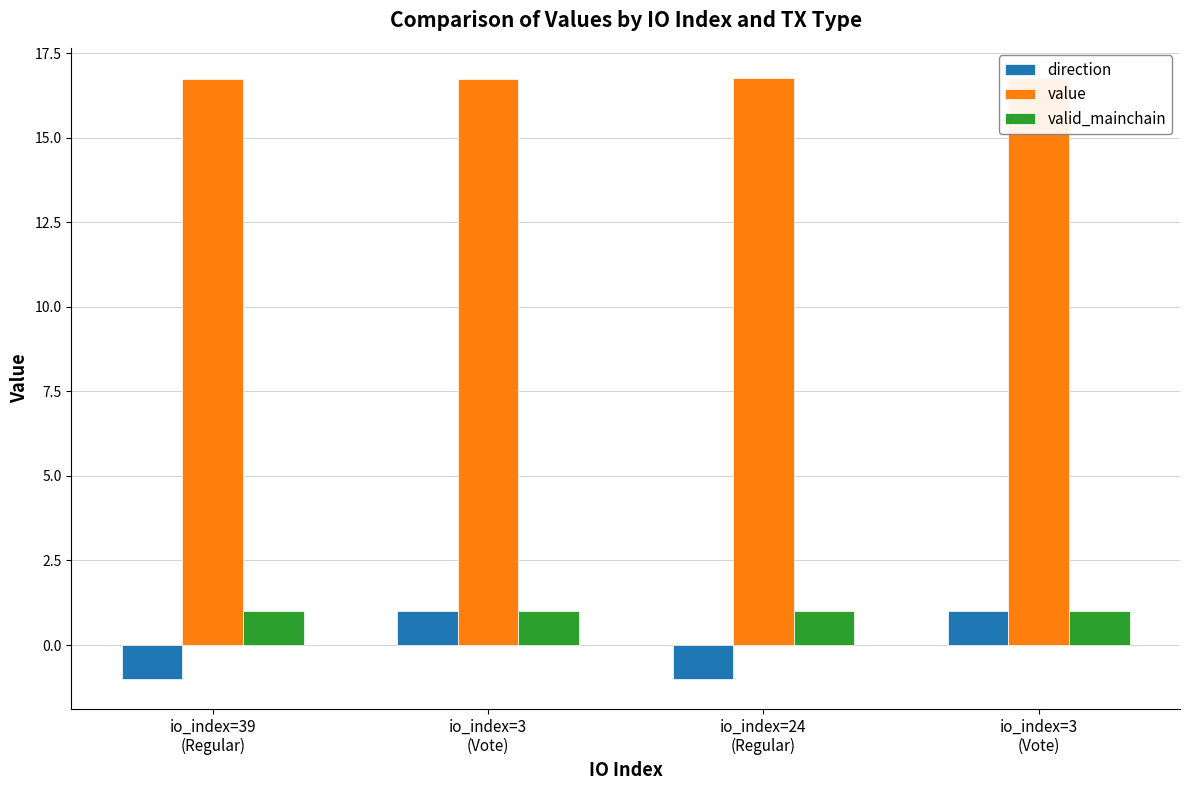

What is the value of the direction bar at the 3rd from the left?

-1.0